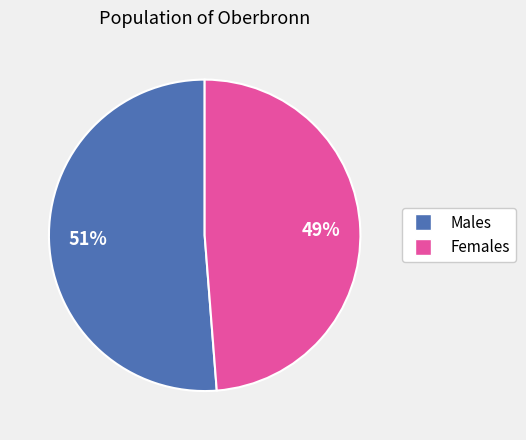

Is there a majority slice in this chart?

Yes